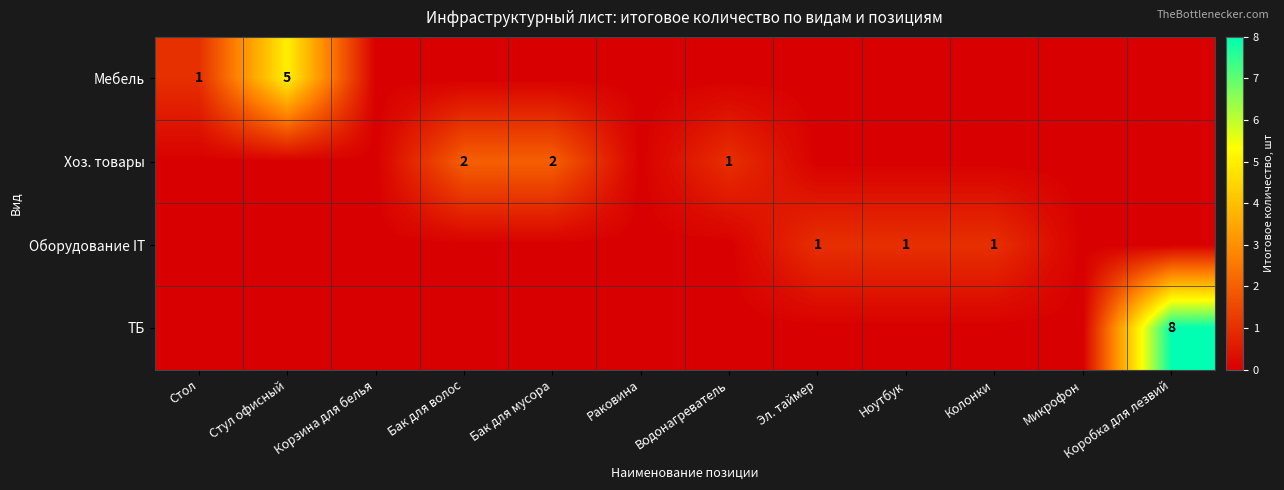

True or false: Мебель has a value of 7 at Стул офисный.

False